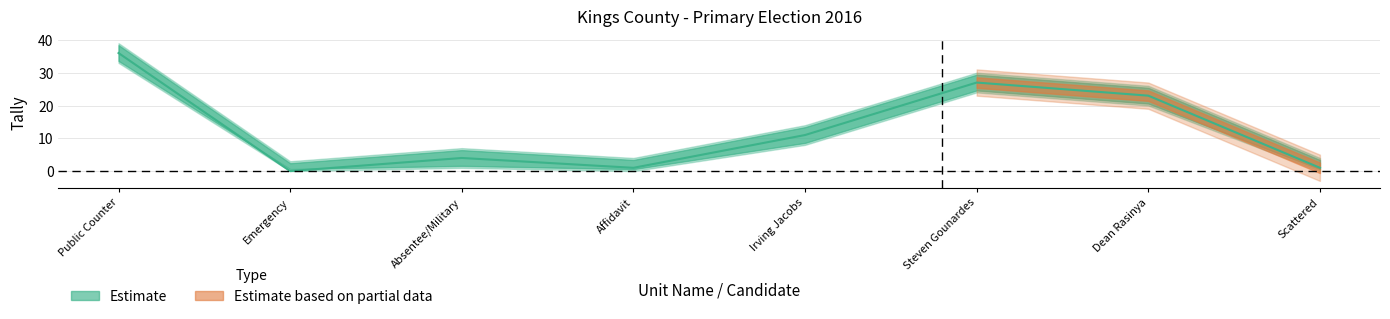

What is the sum of the values at Steven Gounardes and Emergency?

27